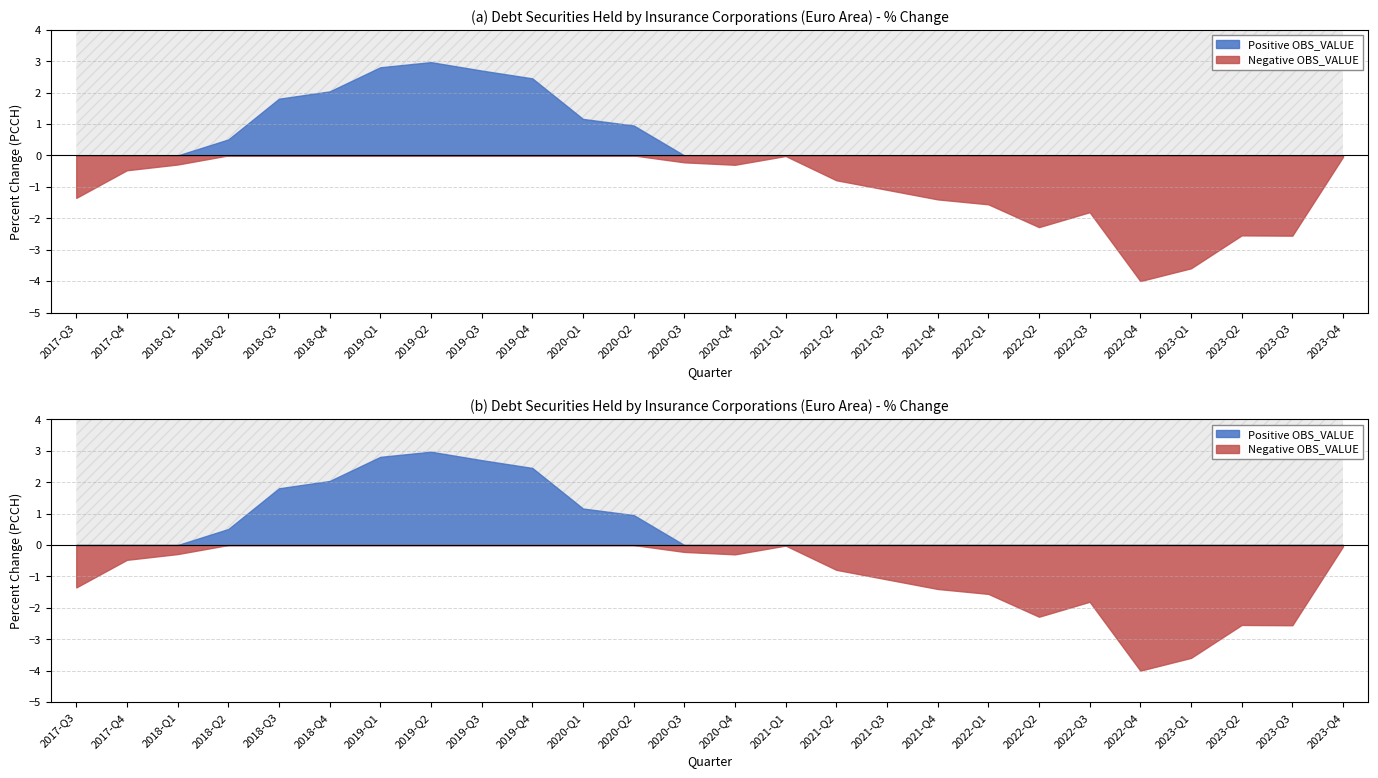

What are all the series names shown in the legend?

Positive OBS_VALUE, Negative OBS_VALUE